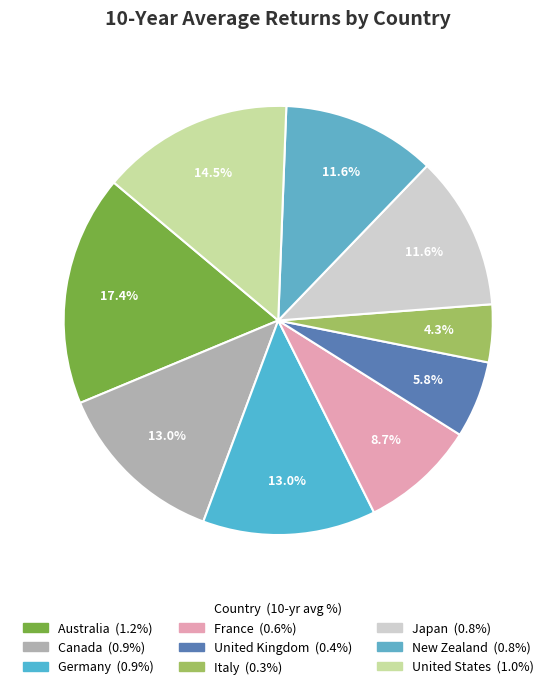

To the nearest percent, what is the difference between the largest and smallest slice percentages?

13%